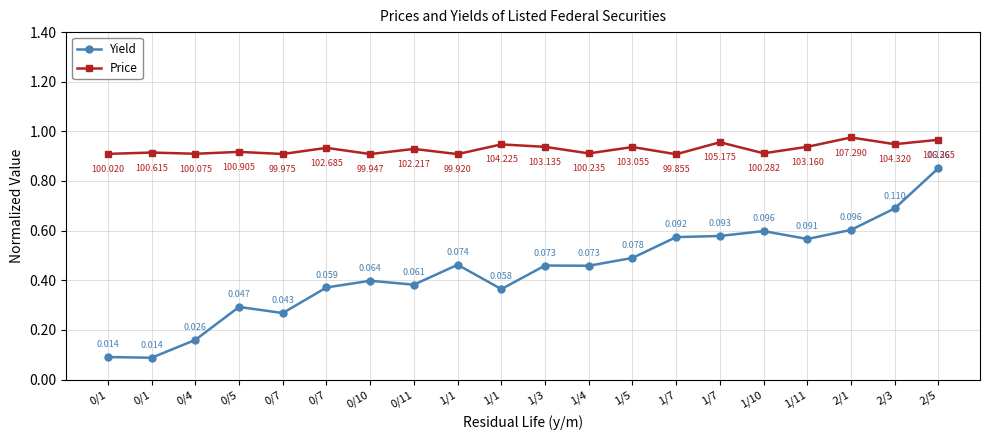

True or false: Price and Yield intersect in this chart.

False